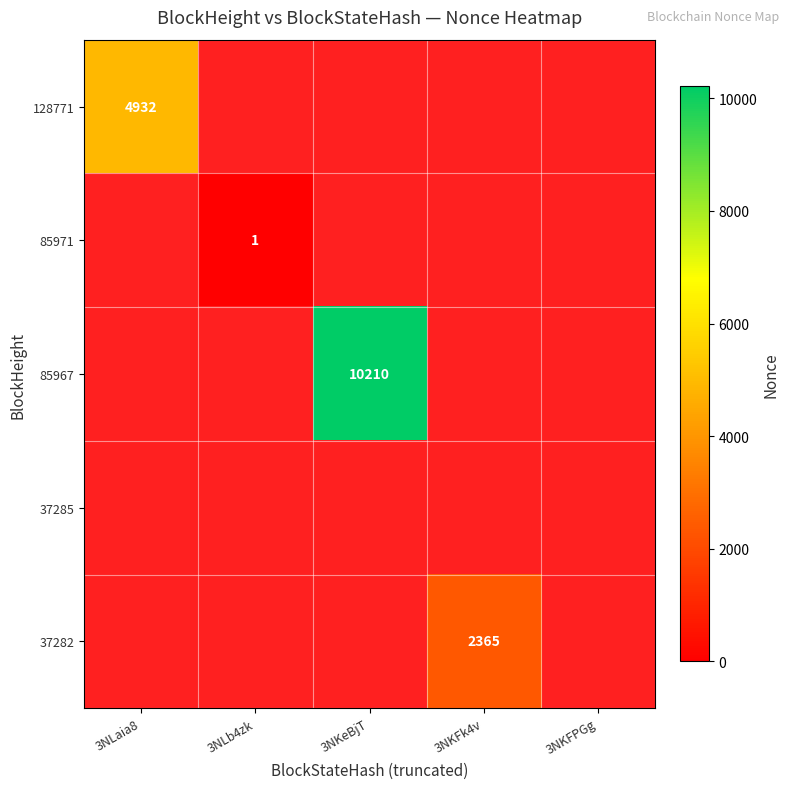

Is it true that 85967 equals 10210 at 3NKeBjT?

True